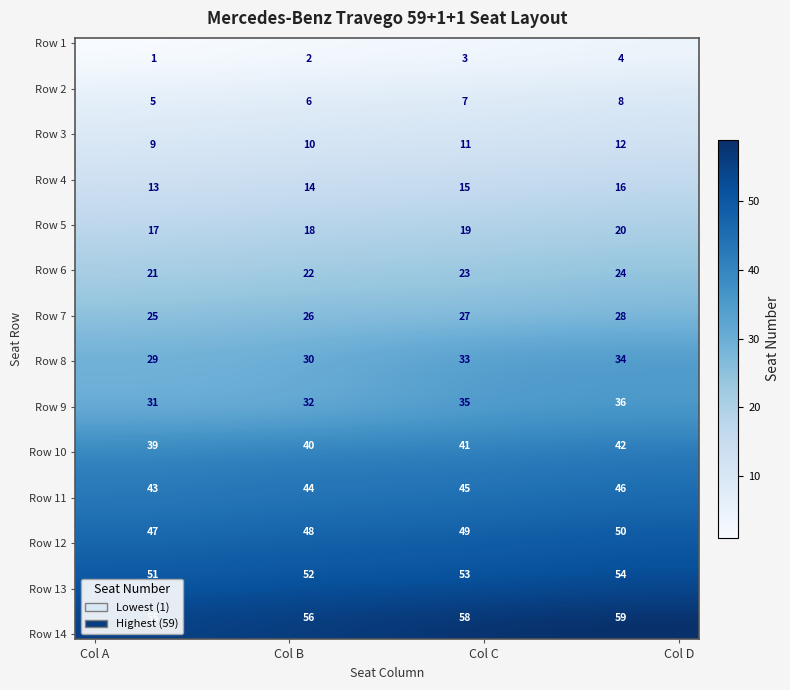

List the series in order of their peak value, lowest first.

Row 1, Row 2, Row 3, Row 4, Row 5, Row 6, Row 7, Row 8, Row 9, Row 10, Row 11, Row 12, Row 13, Row 14